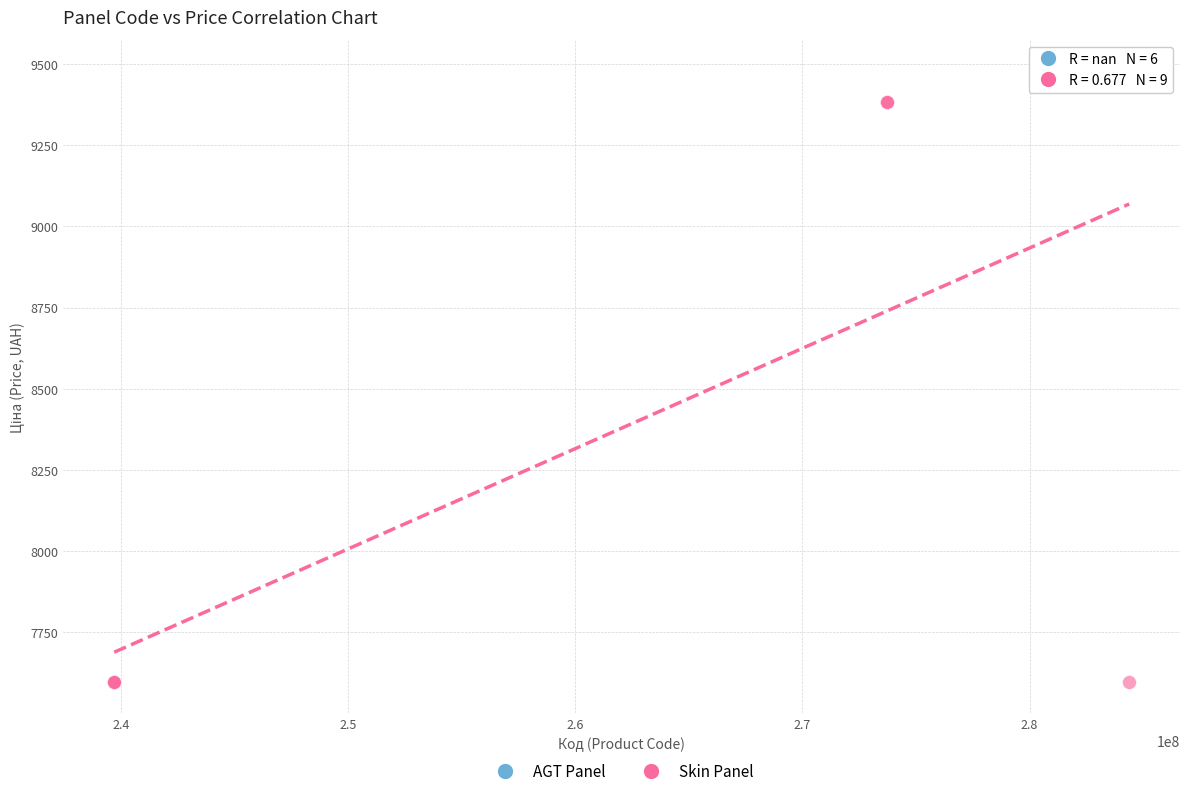

Which series contains the highest Y value?

AGT Panel